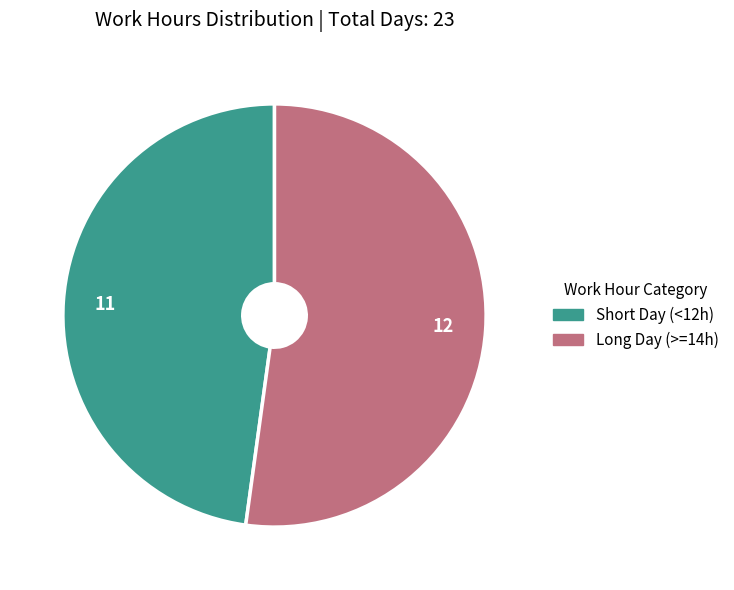

Is the sum of 12 and 11 greater than half?

Yes